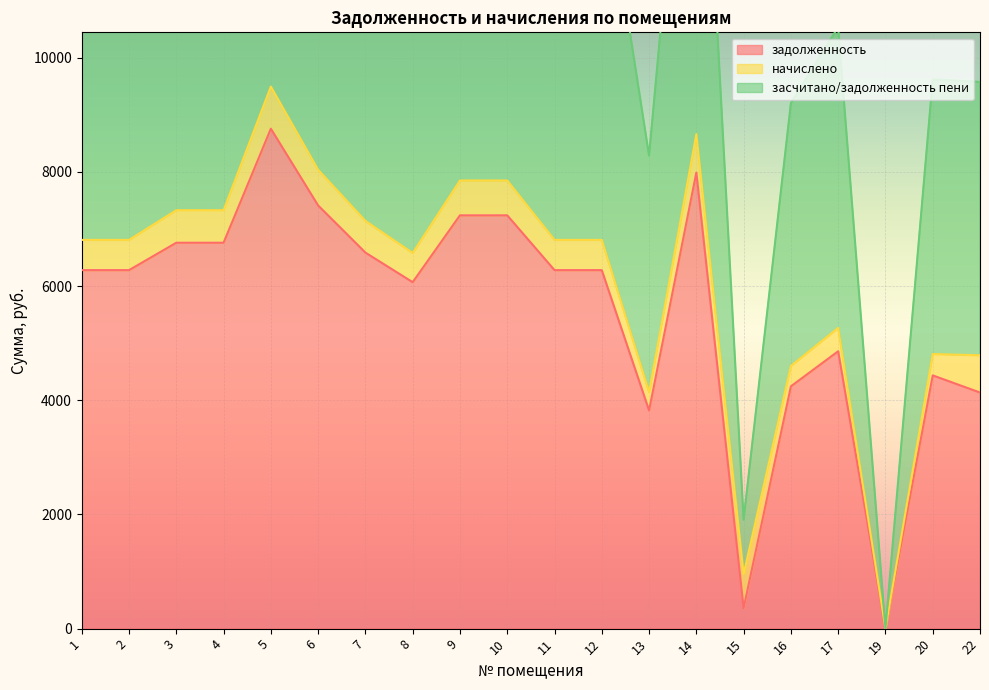

At which label does задолженность reach its minimum?

19